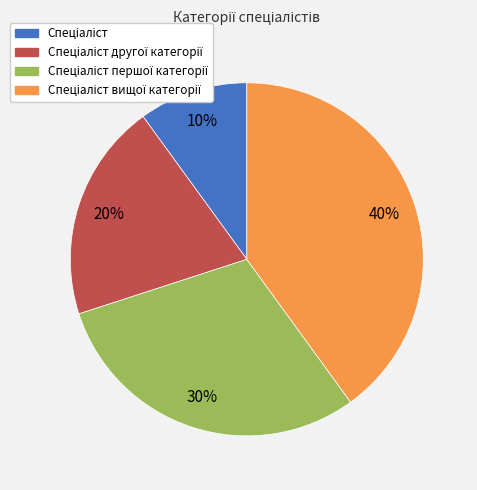

To the nearest percent, what is the difference between the largest and smallest slice percentages?

30%